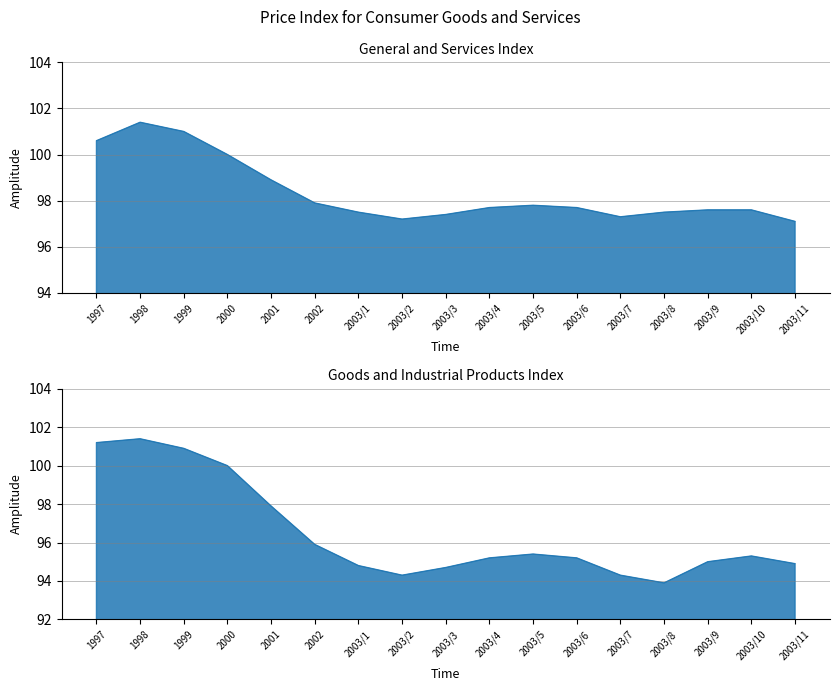

How many lines are shown in the chart?

2